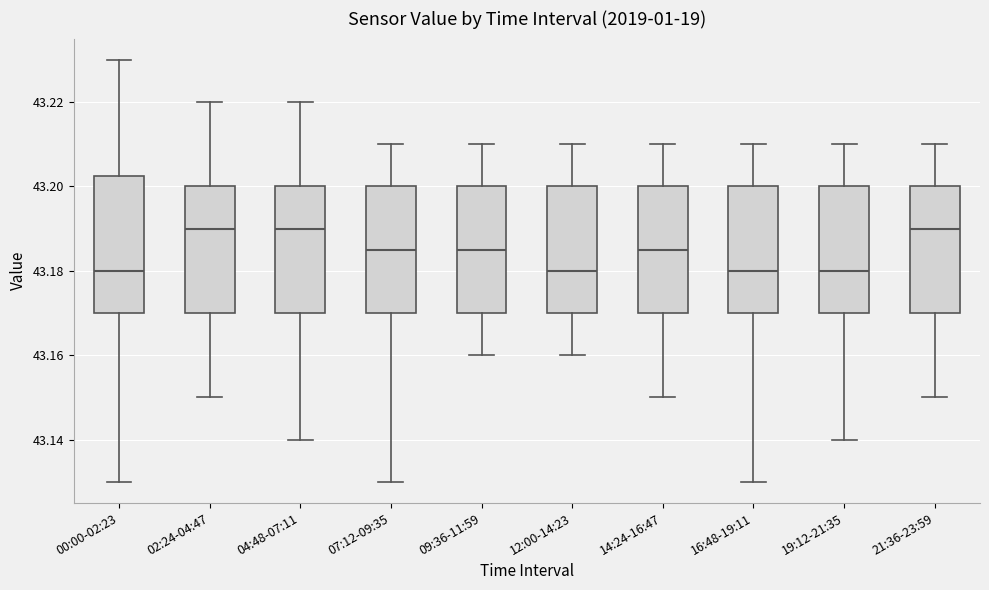

Comparing the boxes themselves (not the whiskers), which one is the tallest?

00:00-02:23